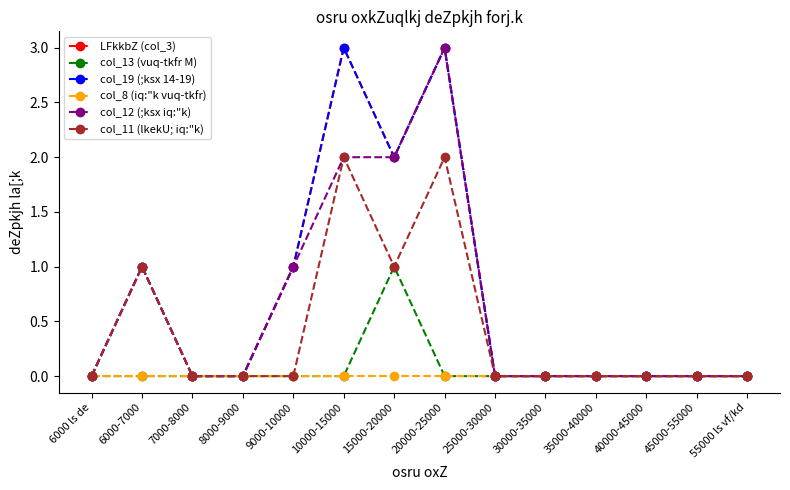

What is the spread (max minus min) of values at 15000-20000?

2